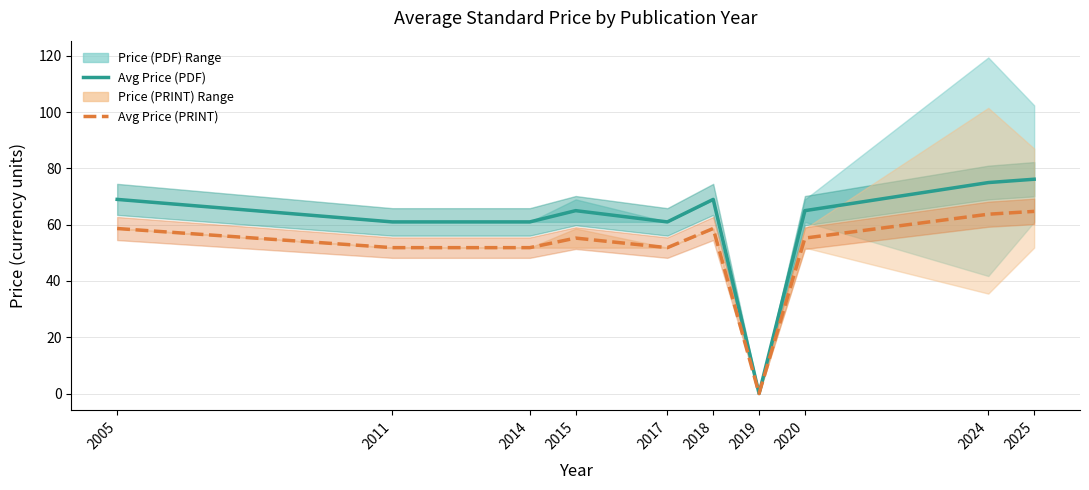

At which label does Avg Price (PRINT) reach its minimum?

2019